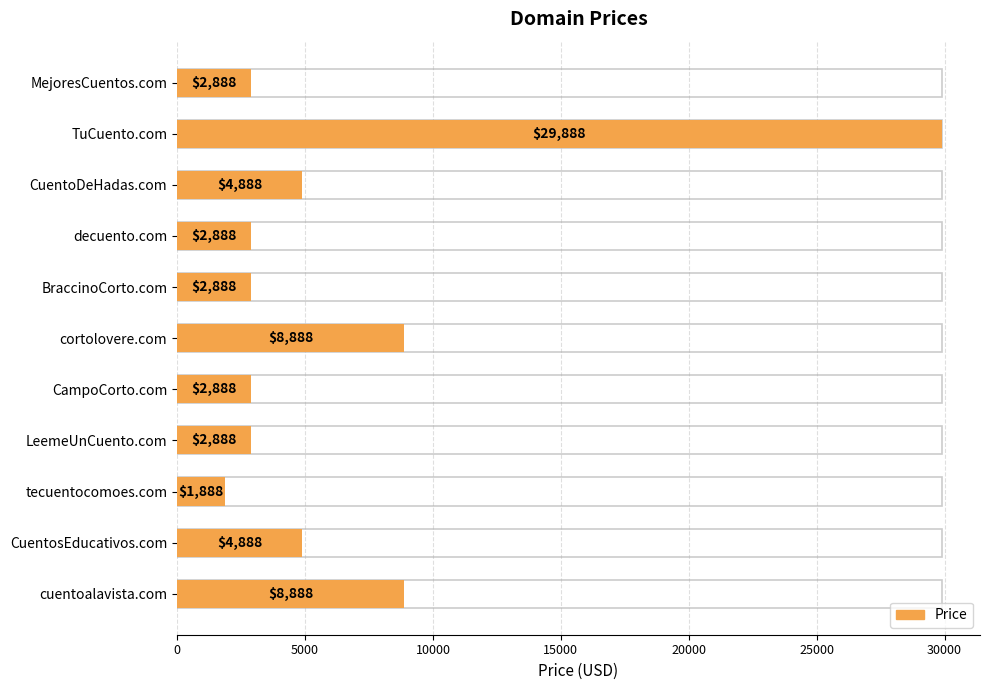

How many data points does each series have?

11